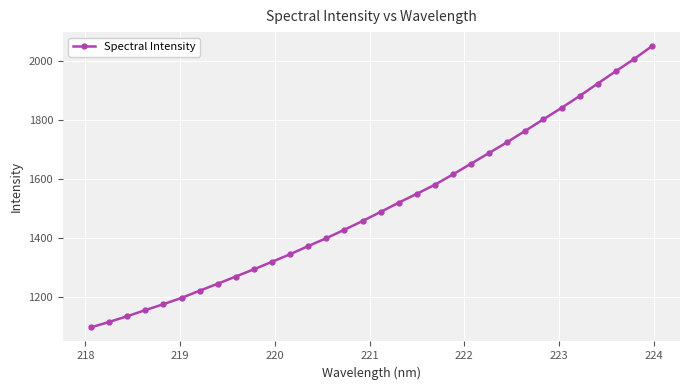

What is the smallest value displayed?

1098.1